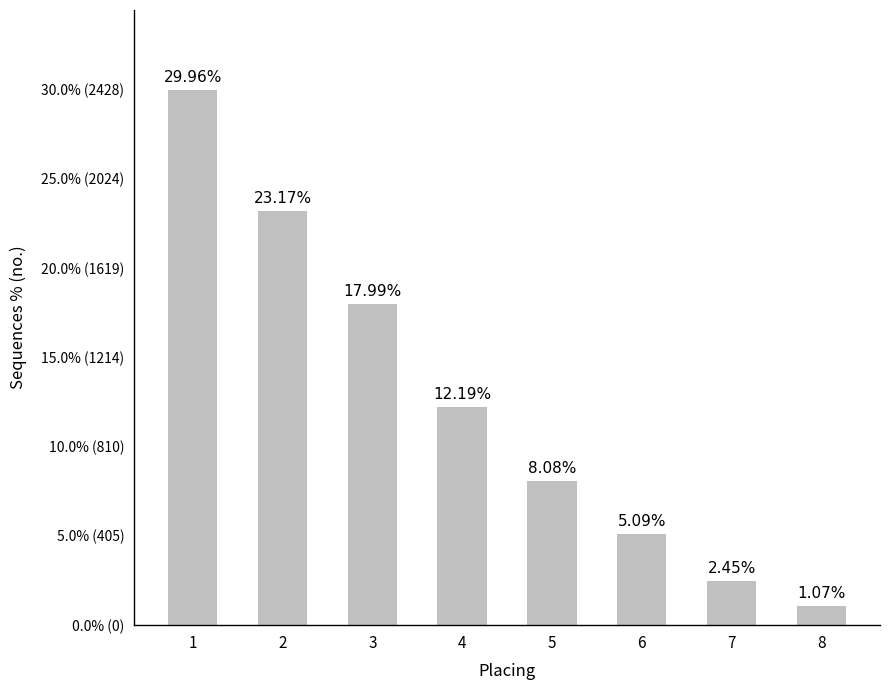

How many values are below 12?

4